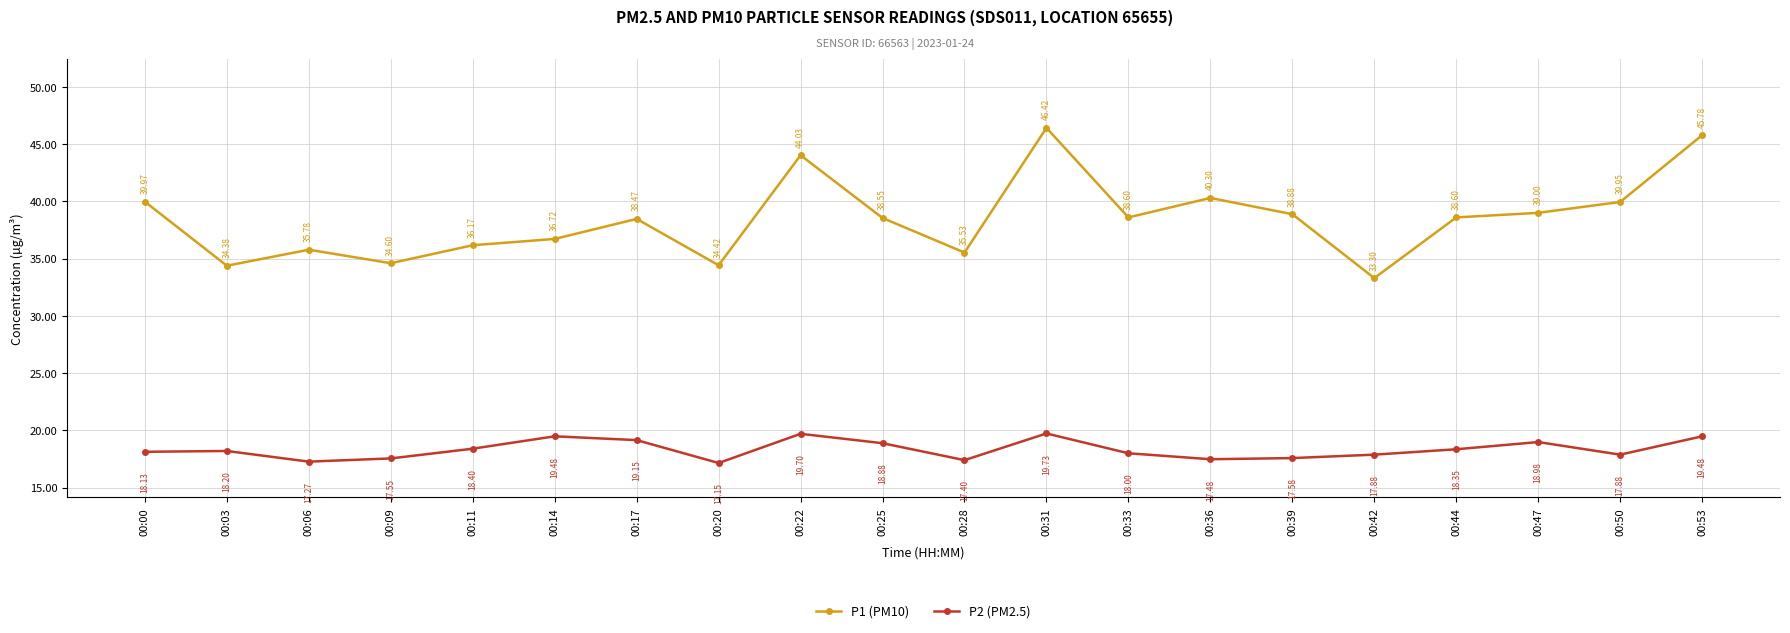

Which category has the highest value in the P2 (PM2.5) series?

00:31